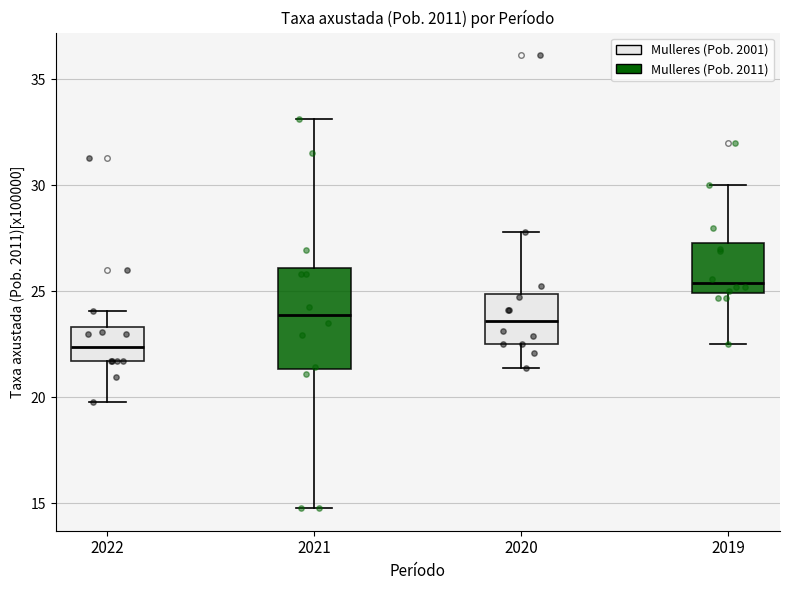

Comparing the boxes themselves (not the whiskers), which one is the tallest?

2021